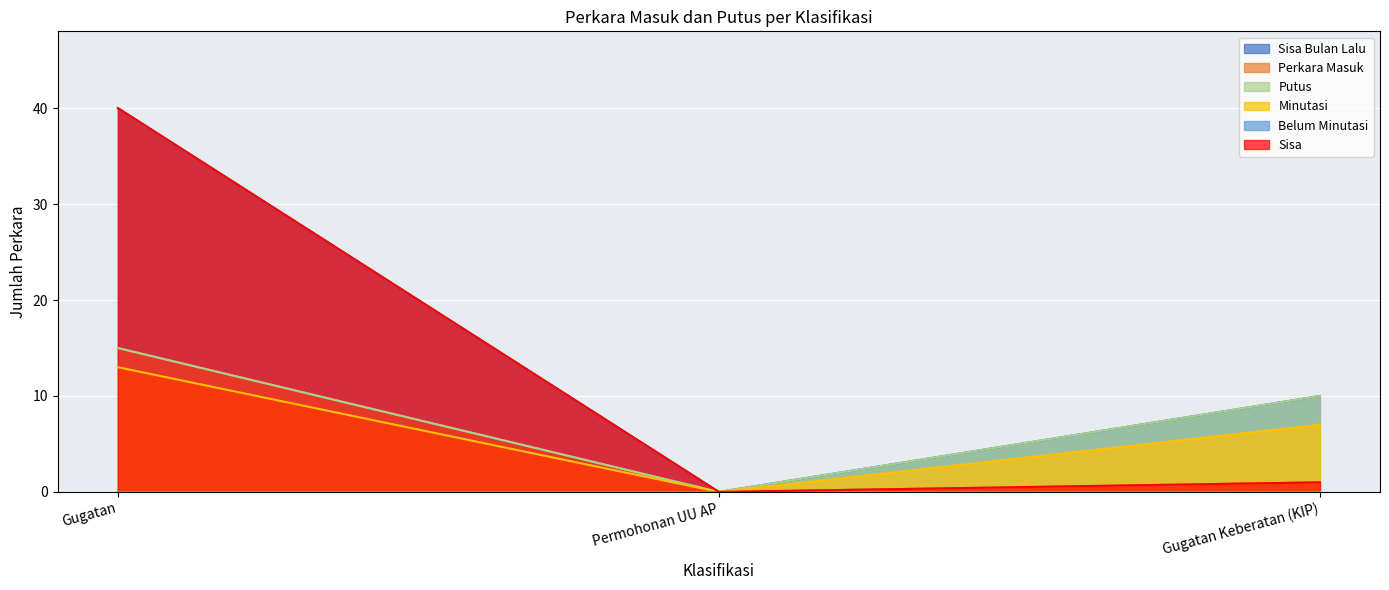

Rank the categories by Putus value from lowest to highest.

Permohonan UU AP, Gugatan Keberatan (KIP), Gugatan